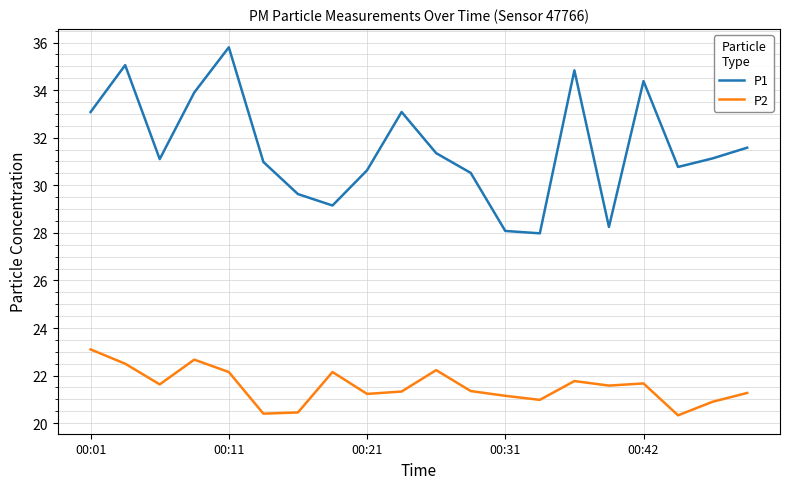

True or false: P2 and P1 cross at least once.

False